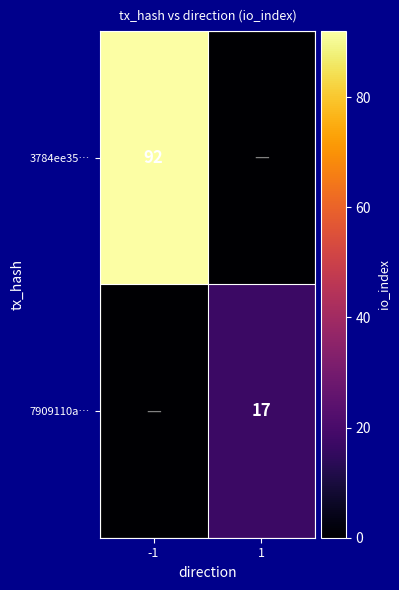

Is it true that 7909110a… equals 8 at 1?

False